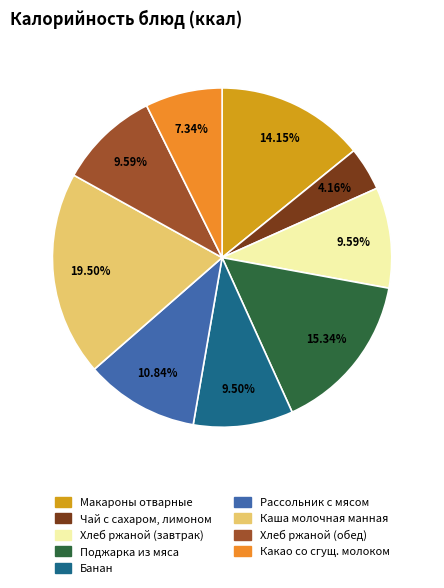

Is there a majority slice in this chart?

No